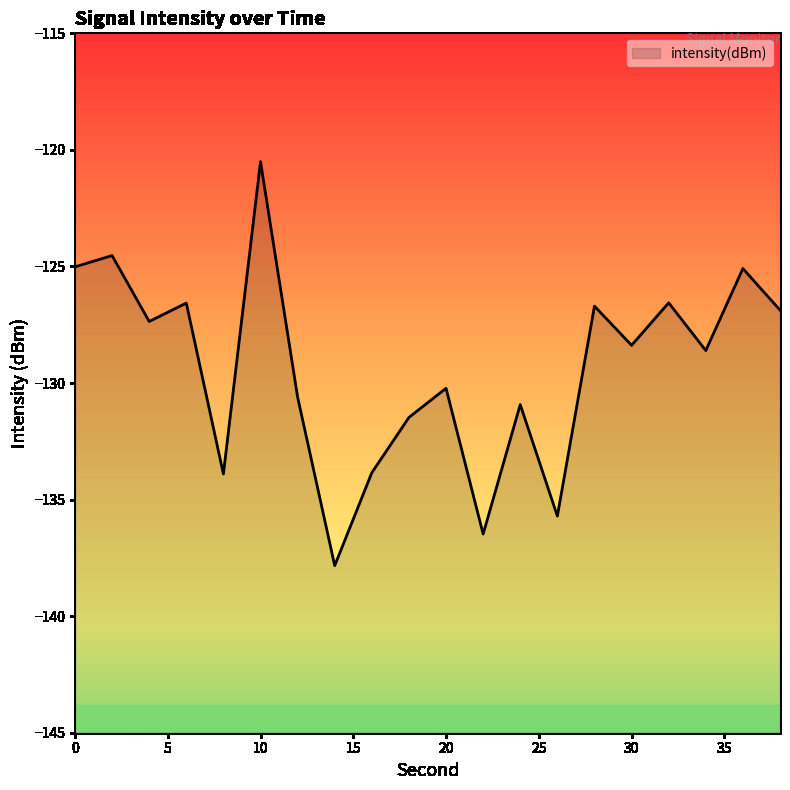

Is this an area chart (filled region under the line)?

No